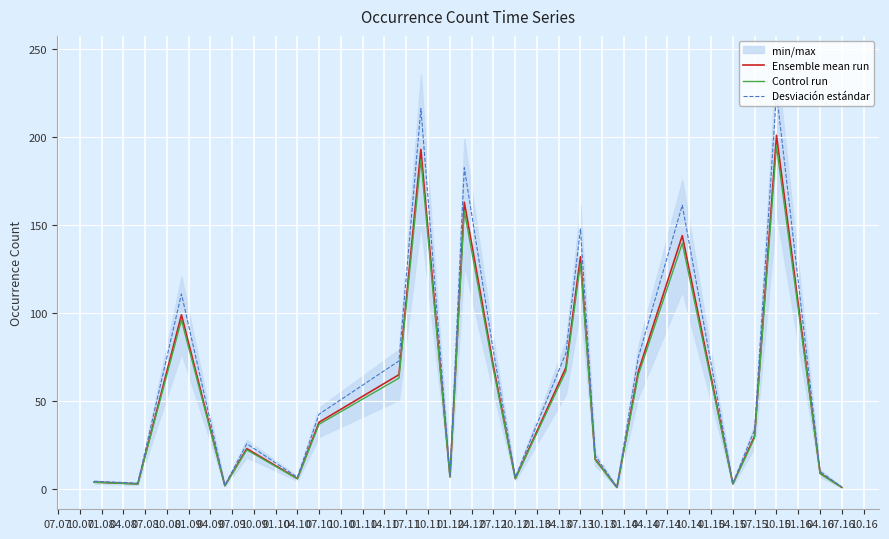

The Desviación estándar series shows 8.9 at 07.15. True or false?

False